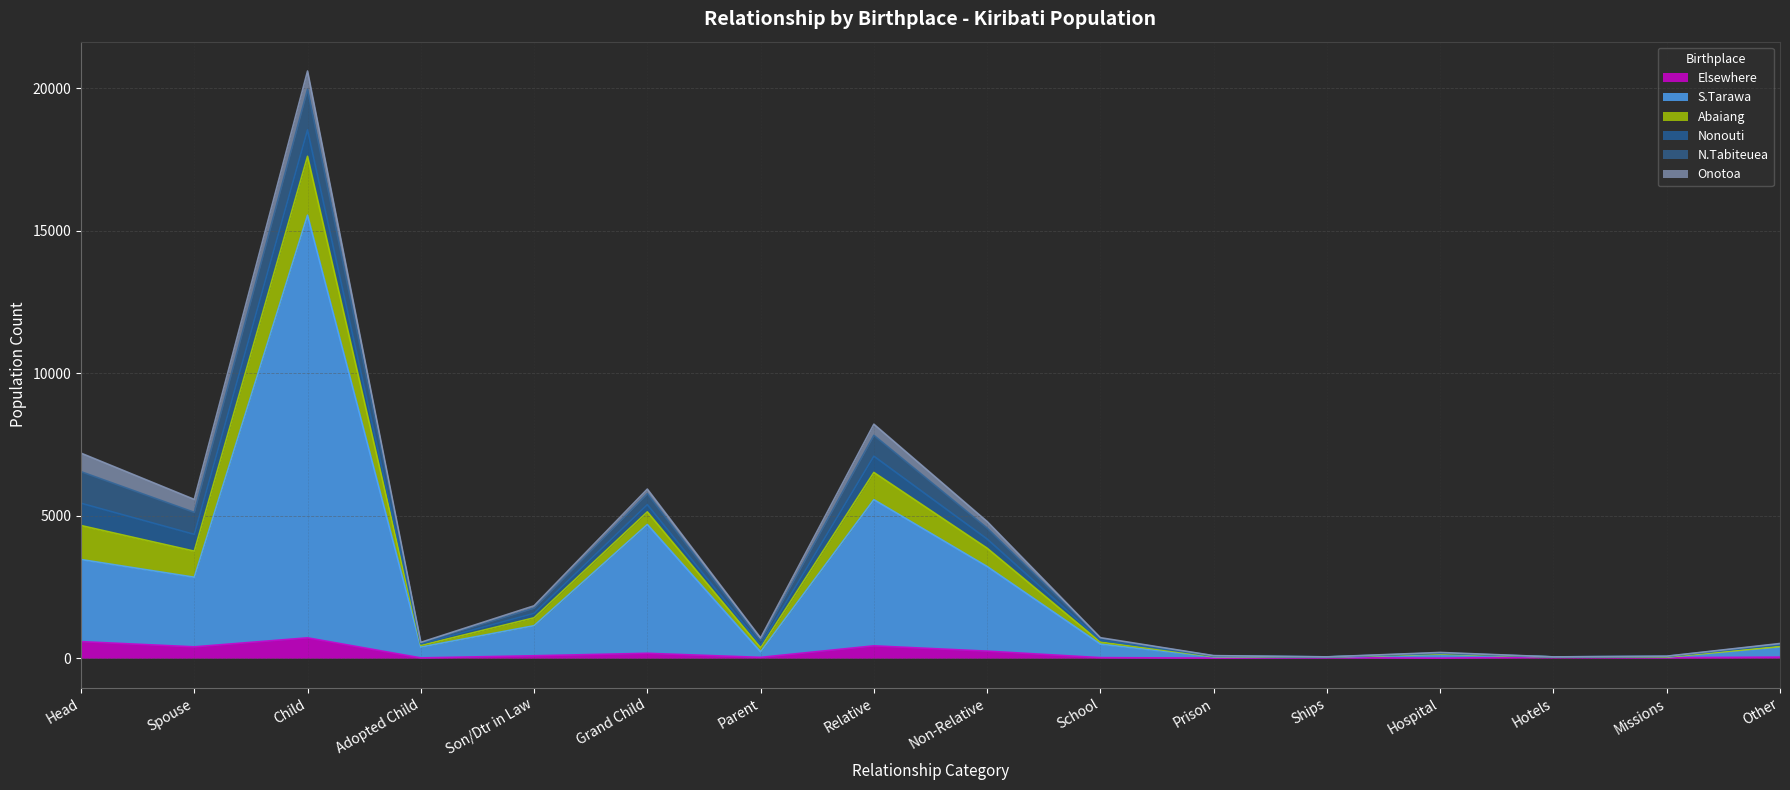

What are all the series names shown in the legend?

Elsewhere, S.Tarawa, Abaiang, Nonouti, N.Tabiteuea, Onotoa